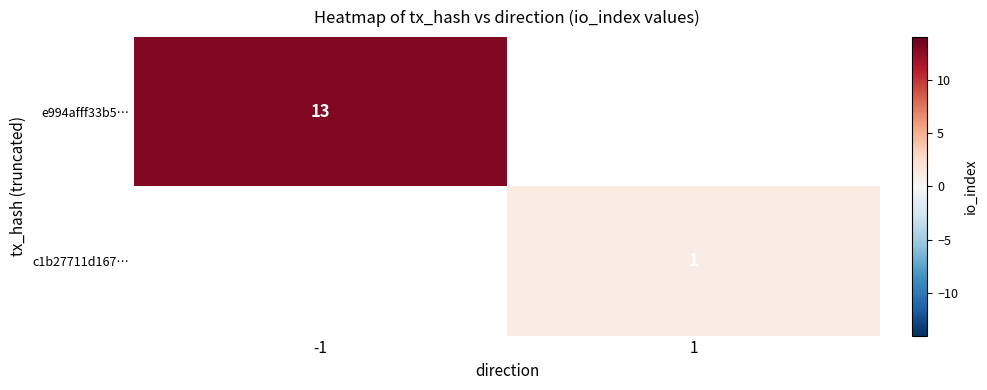

The value of e994afff33b5… at -1 is 21. True or false?

False